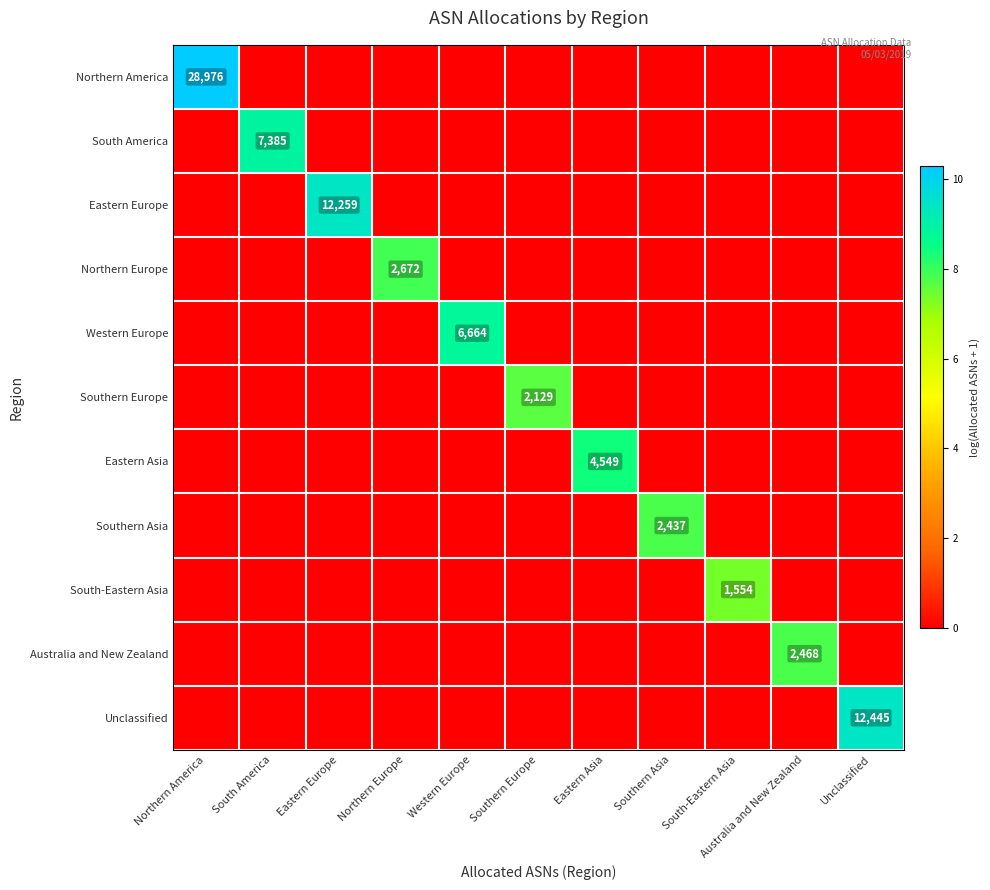

The South-Eastern Asia series shows 1554 at South-Eastern Asia. True or false?

True